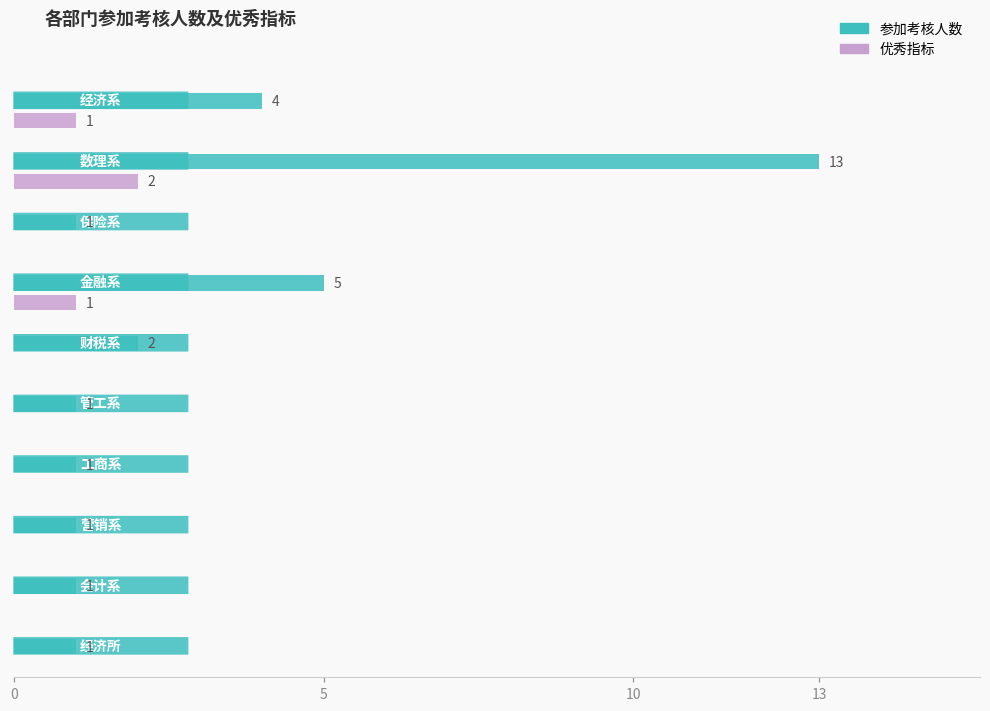

Reading left to right, extract all data points from this chart.

参加考核人数: 经济系=4	数理系=13	保险系=1	金融系=5	财税系=2	管工系=1	工商系=1	营销系=1	会计系=1	经济所=1
优秀指标: 经济系=1	数理系=2	保险系=0	金融系=1	财税系=0	管工系=0	工商系=0	营销系=0	会计系=0	经济所=0